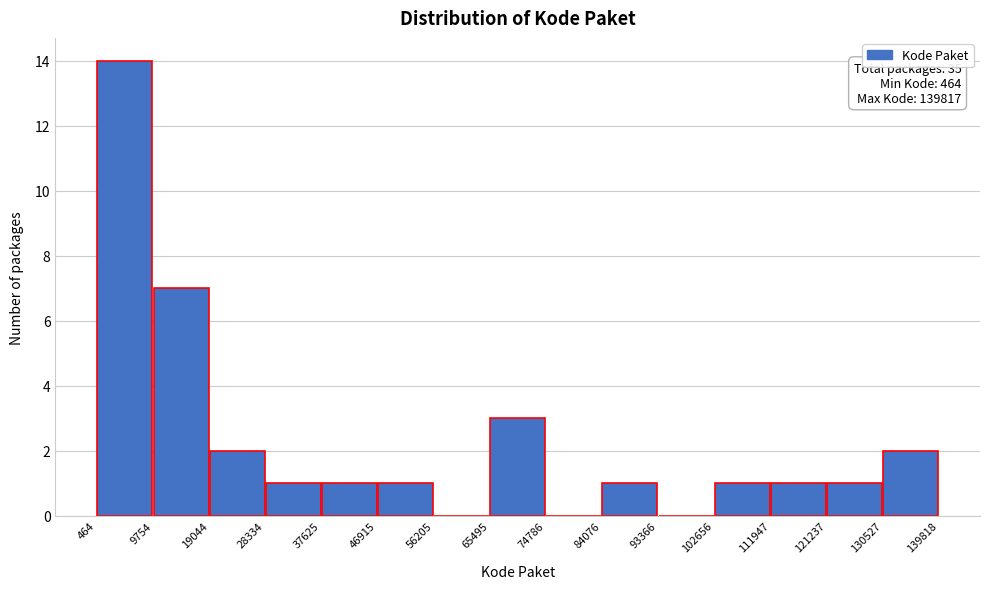

Which range on the x-axis has the tallest bar?

464 to 9754